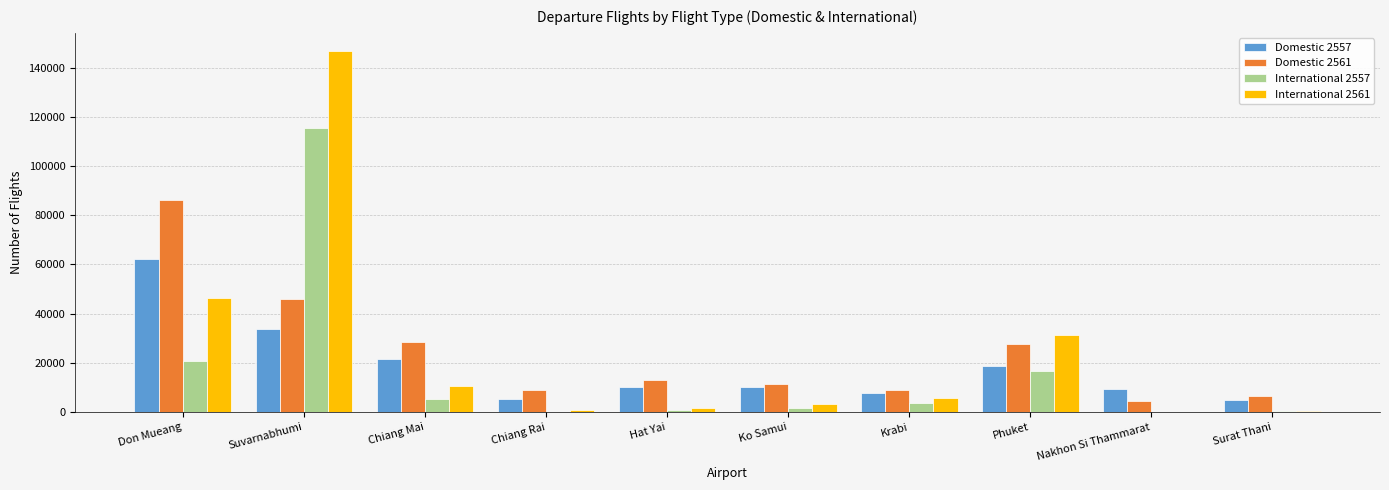

True or false: Domestic 2557 has a value of 18626 at Phuket.

True